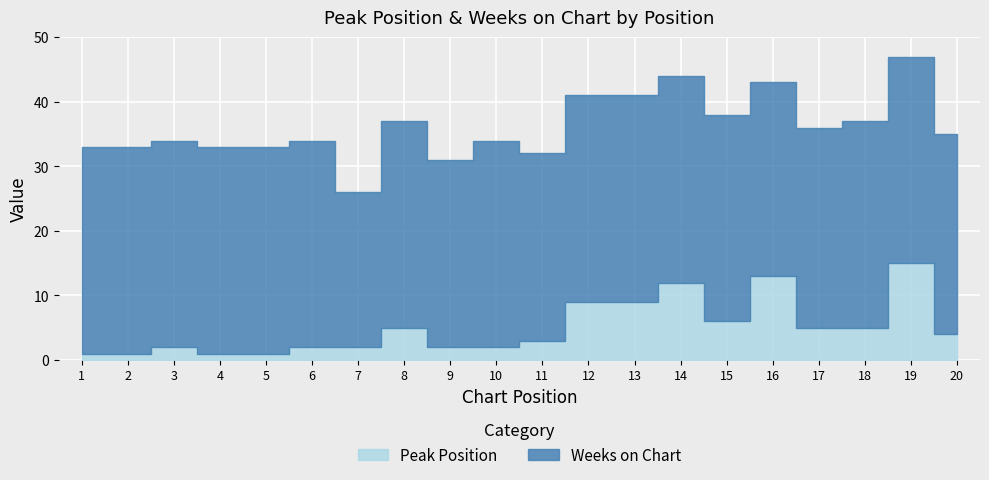

Is it true that Peak Position equals 8 at 16?

False